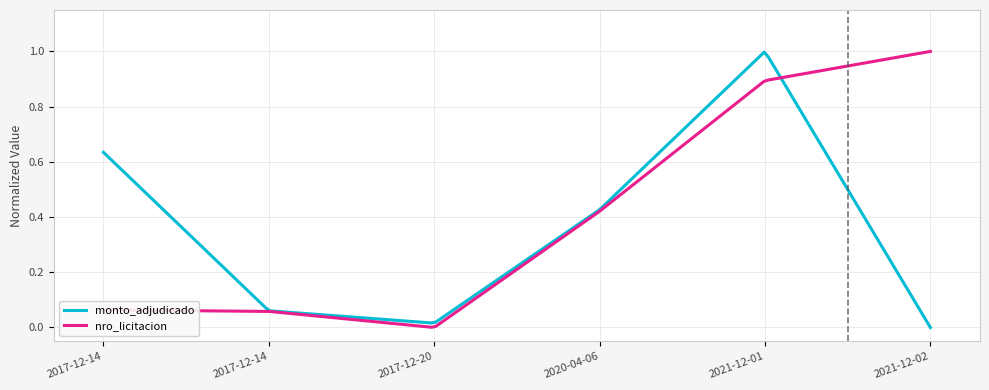

Which series ends up on top after the final intersection of monto_adjudicado and nro_licitacion?

nro_licitacion